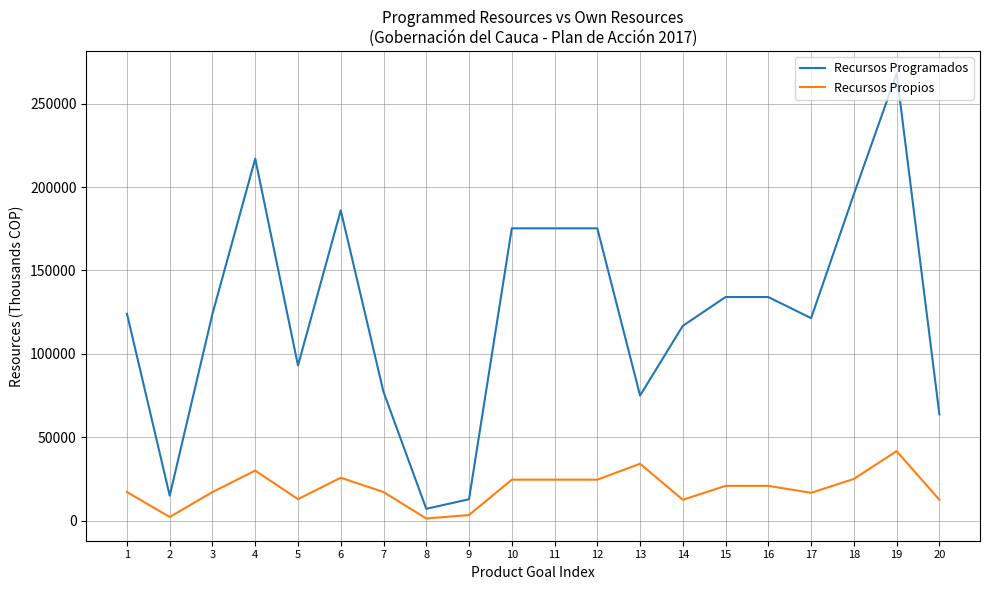

What is the highest value of the Recursos Propios series?

41667